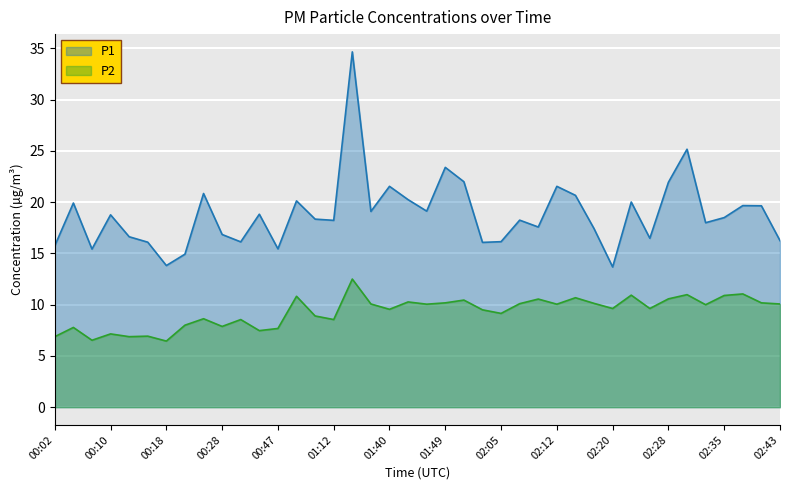

How many lines are shown in the chart?

2